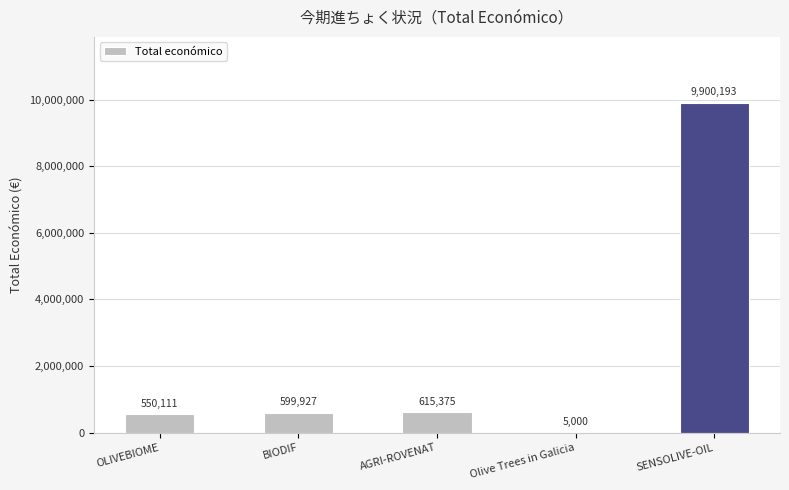

What is the maximum value shown in the chart?

9900193